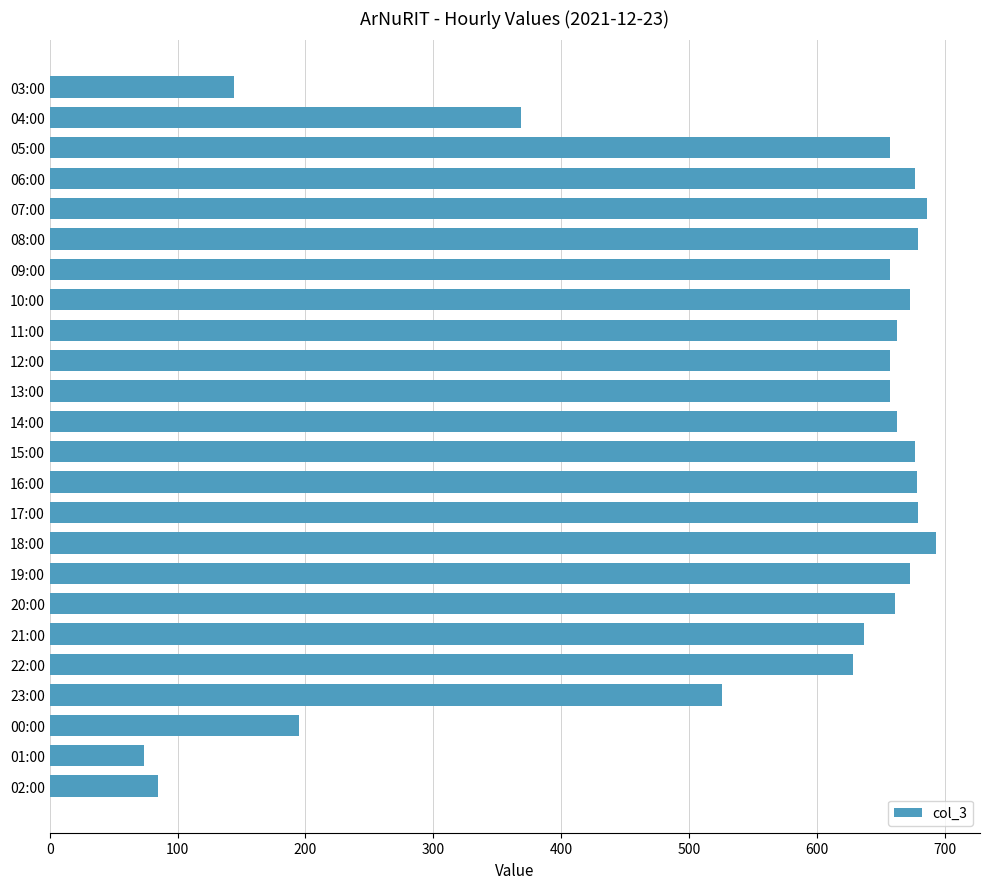

What is the average value?

558